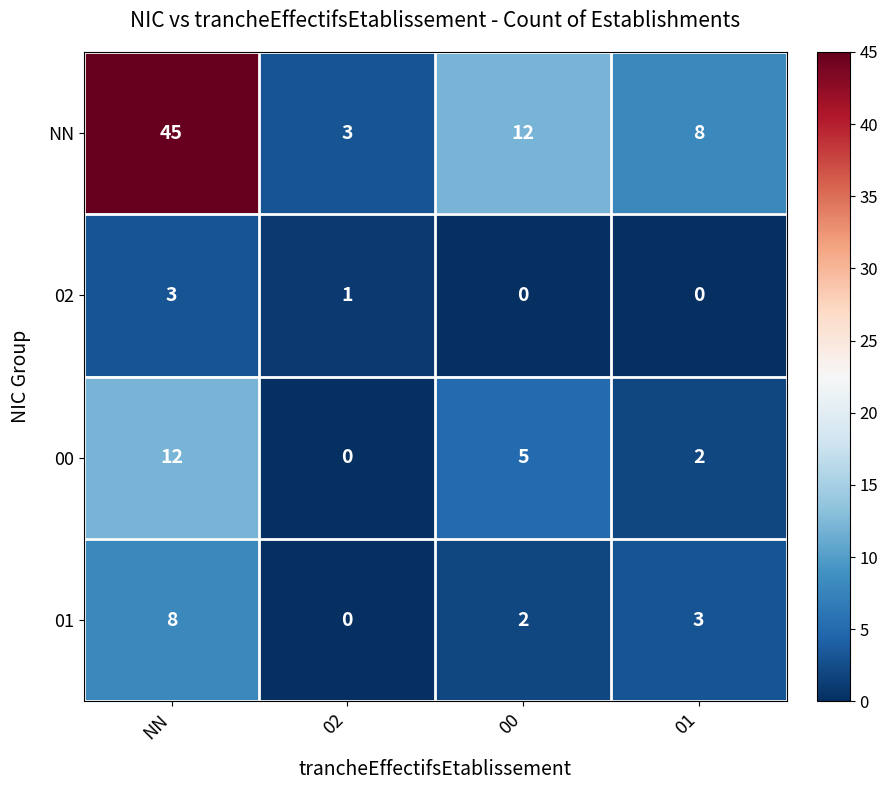

At how many categories does at least one series exceed 1?

4